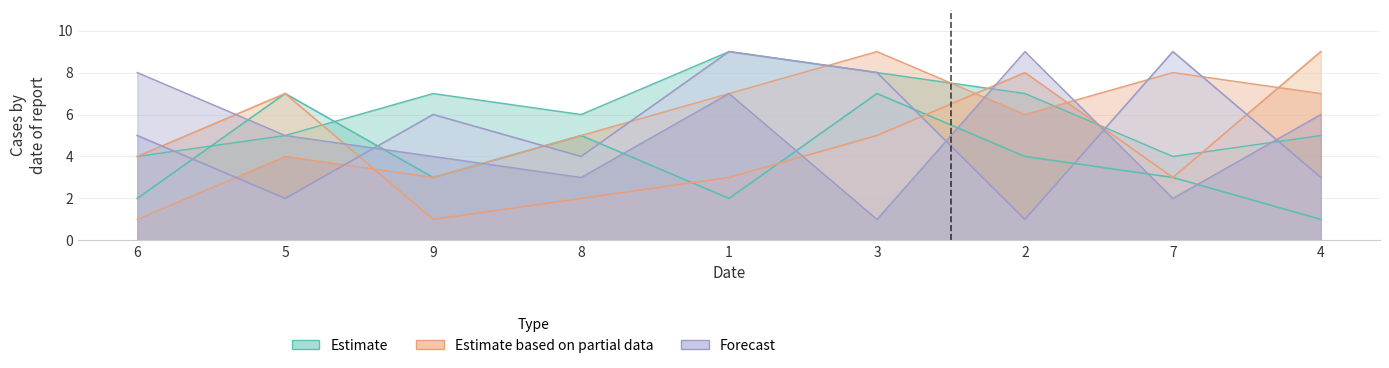

Rank the categories by col_4 value from highest to lowest.

2, 6, 1, 4, 5, 9, 8, 7, 3